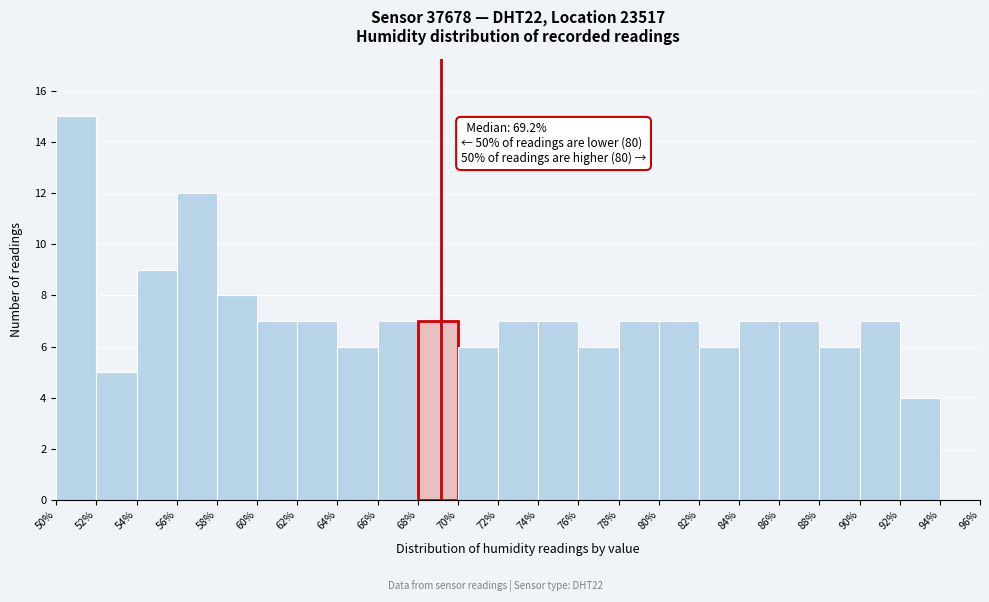

Over which range of the x-axis is the bar tallest?

50% to 52%